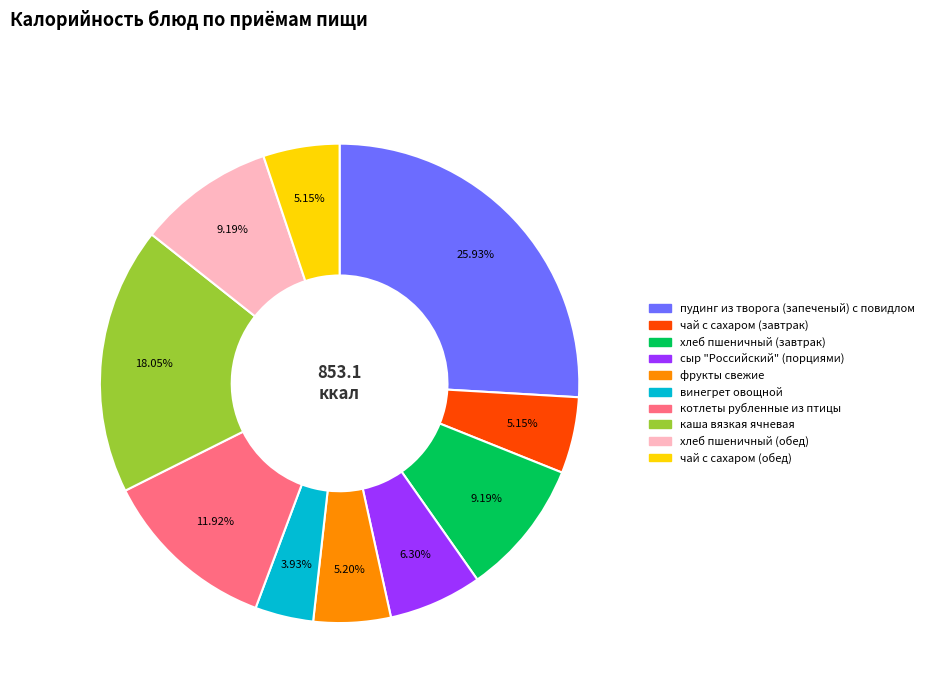

Combined, do котлеты рубленные из птицы and пудинг из творога (запеченый) с повидлом account for over 50%?

No